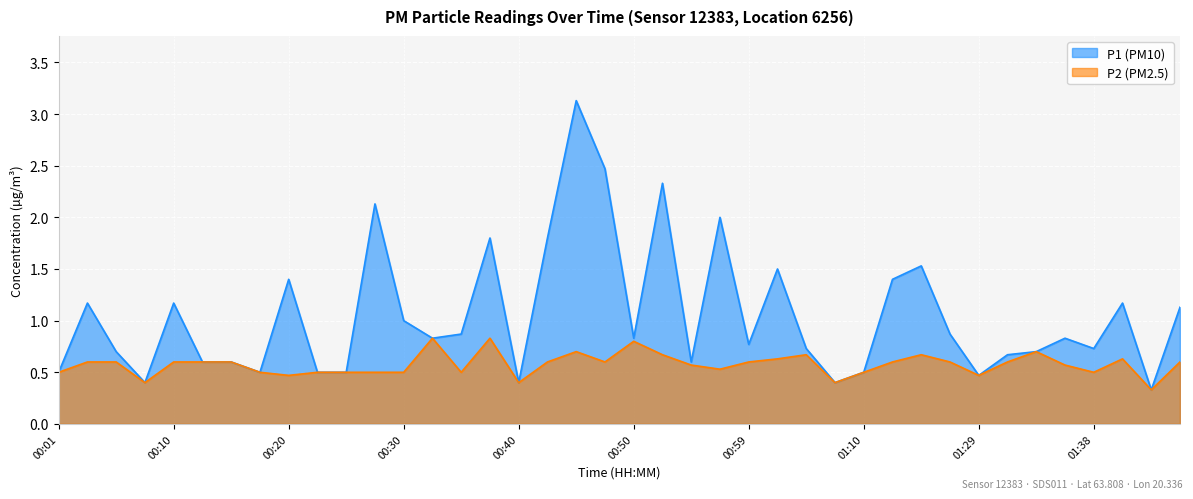

Is the value of P1 at 01:46 greater than the value of P2 at 01:34?

Yes